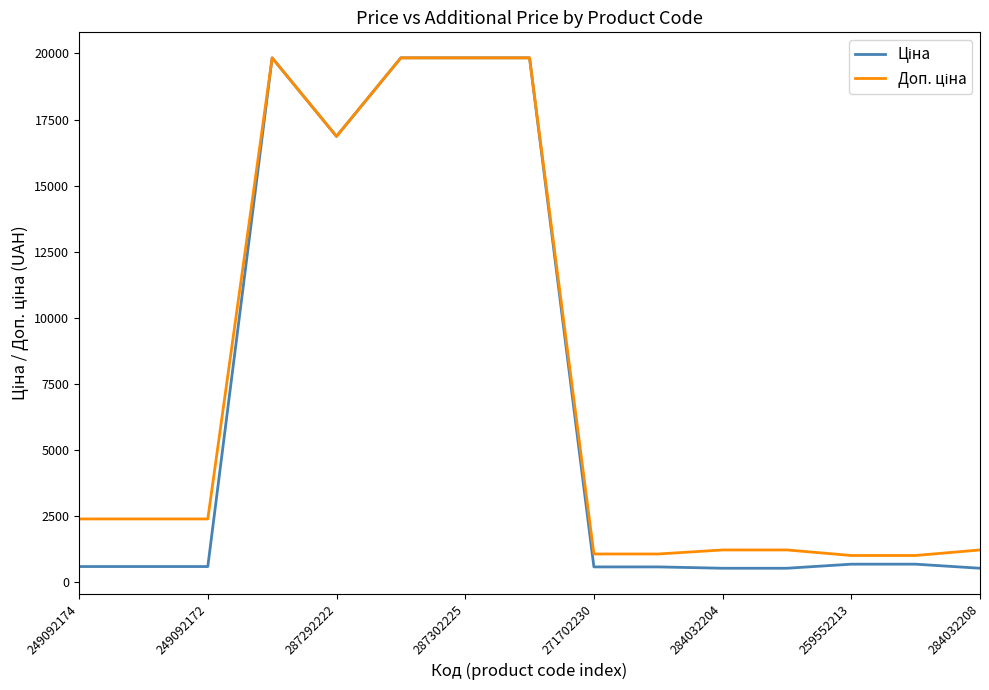

What is the greatest value displayed?

19831.1